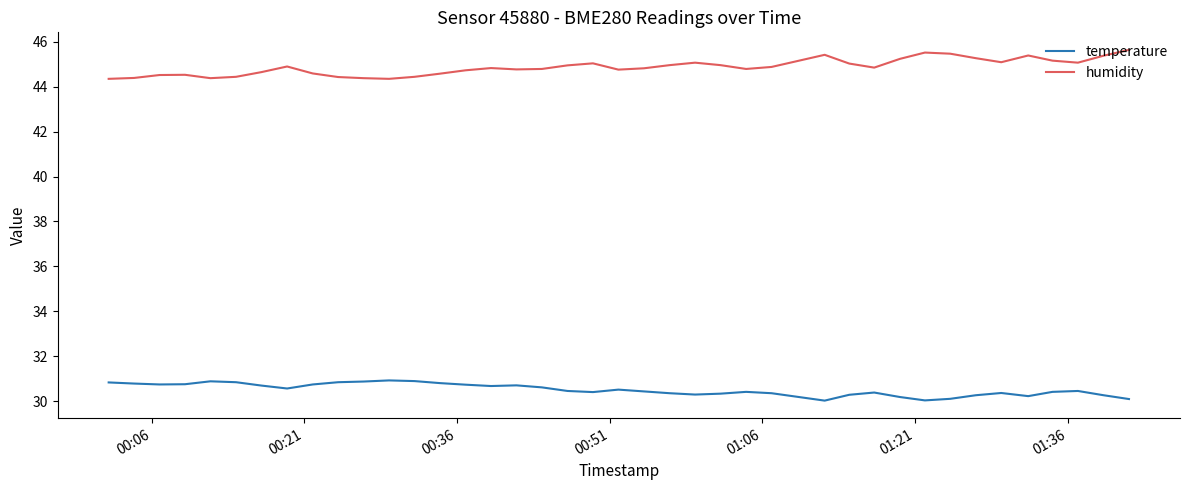

Count the number of categories in the chart.

40